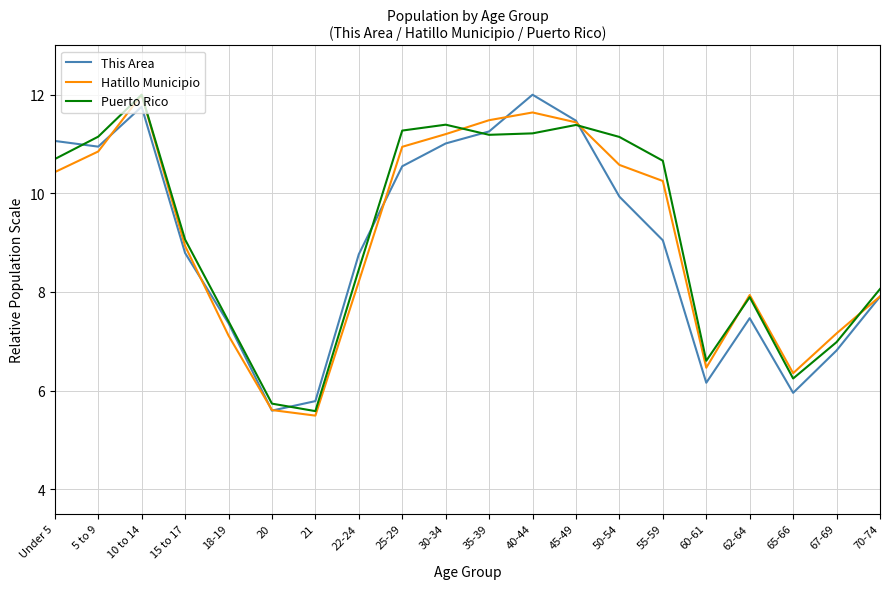

At which category does Hatillo Municipio reach its first local valley?

21